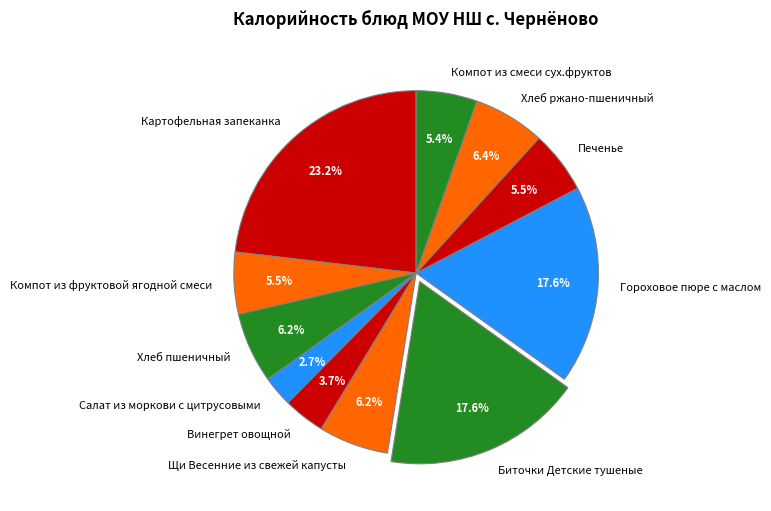

Which category has the smallest portion of the pie?

Салат из моркови с цитрусовыми